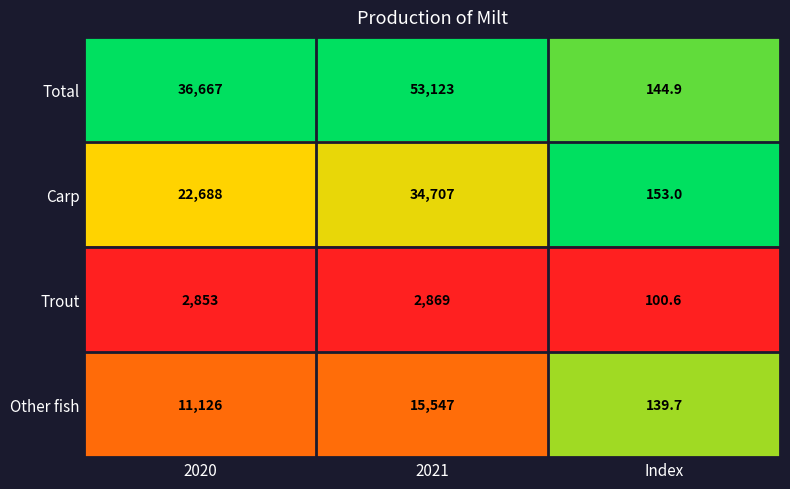

List the series in order of their peak value, lowest first.

Trout, Other fish, Carp, Total